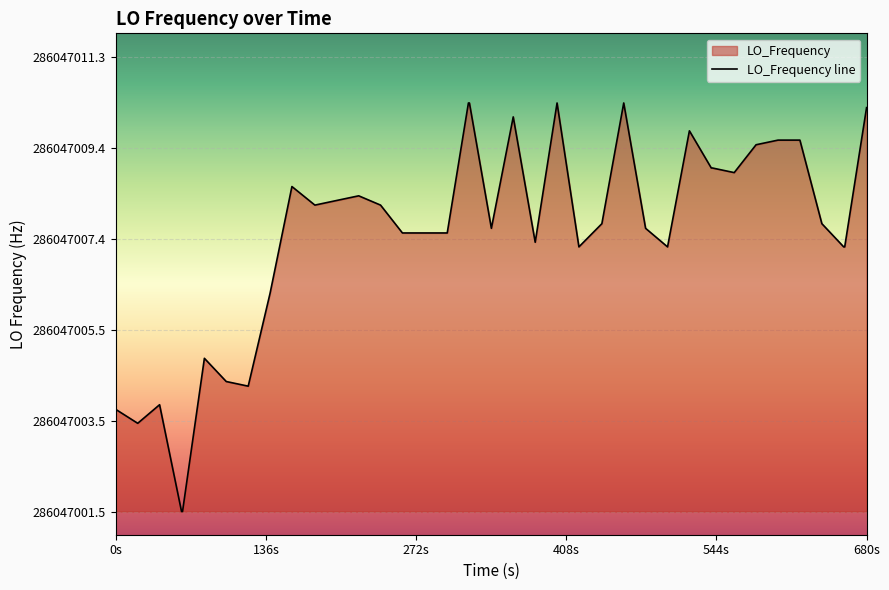

Does the chart display data point markers on the line(s)?

No